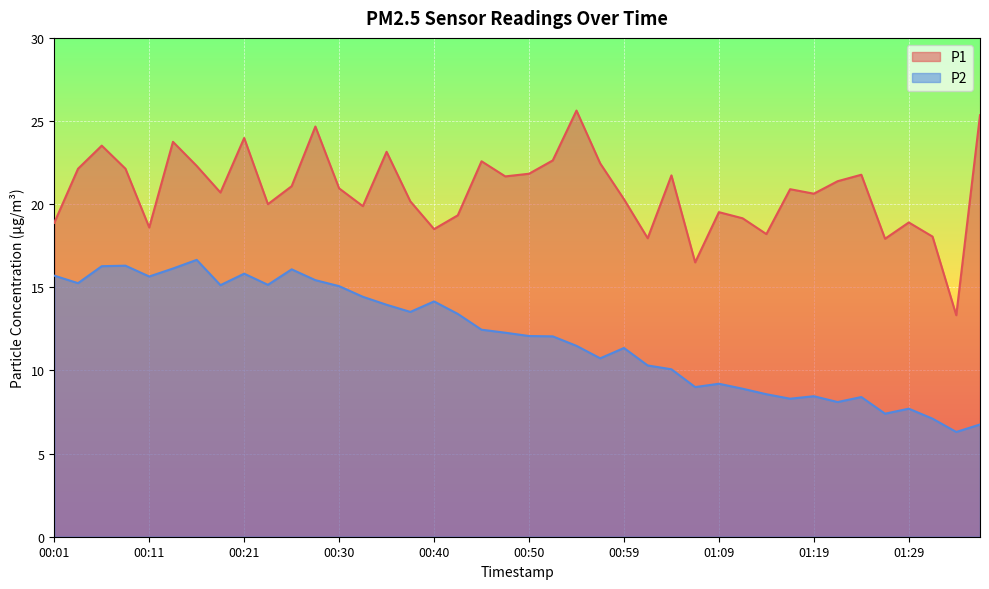

Which series changed the most between 00:35 and 01:14?

P2